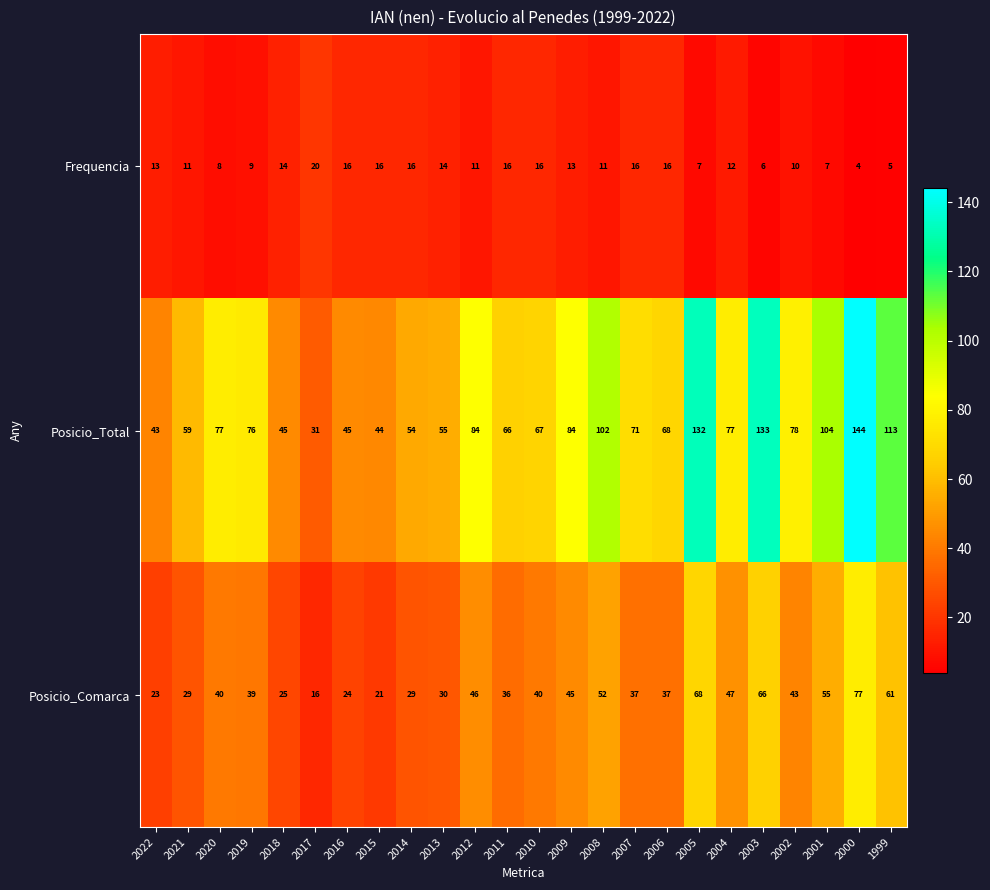

True or false: Posicio_Total has a value of 115 at 2020.

False